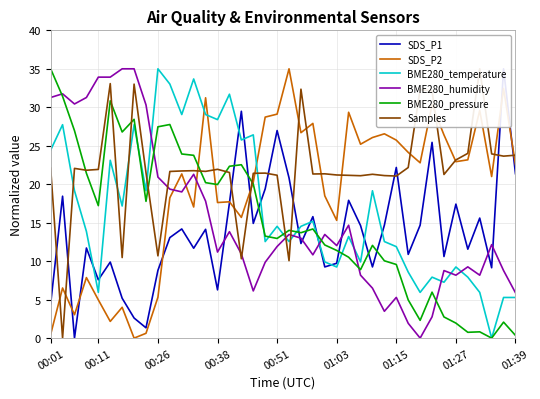

Which series ends up on top after the final intersection of SDS_P2 and BME280_humidity?

SDS_P2